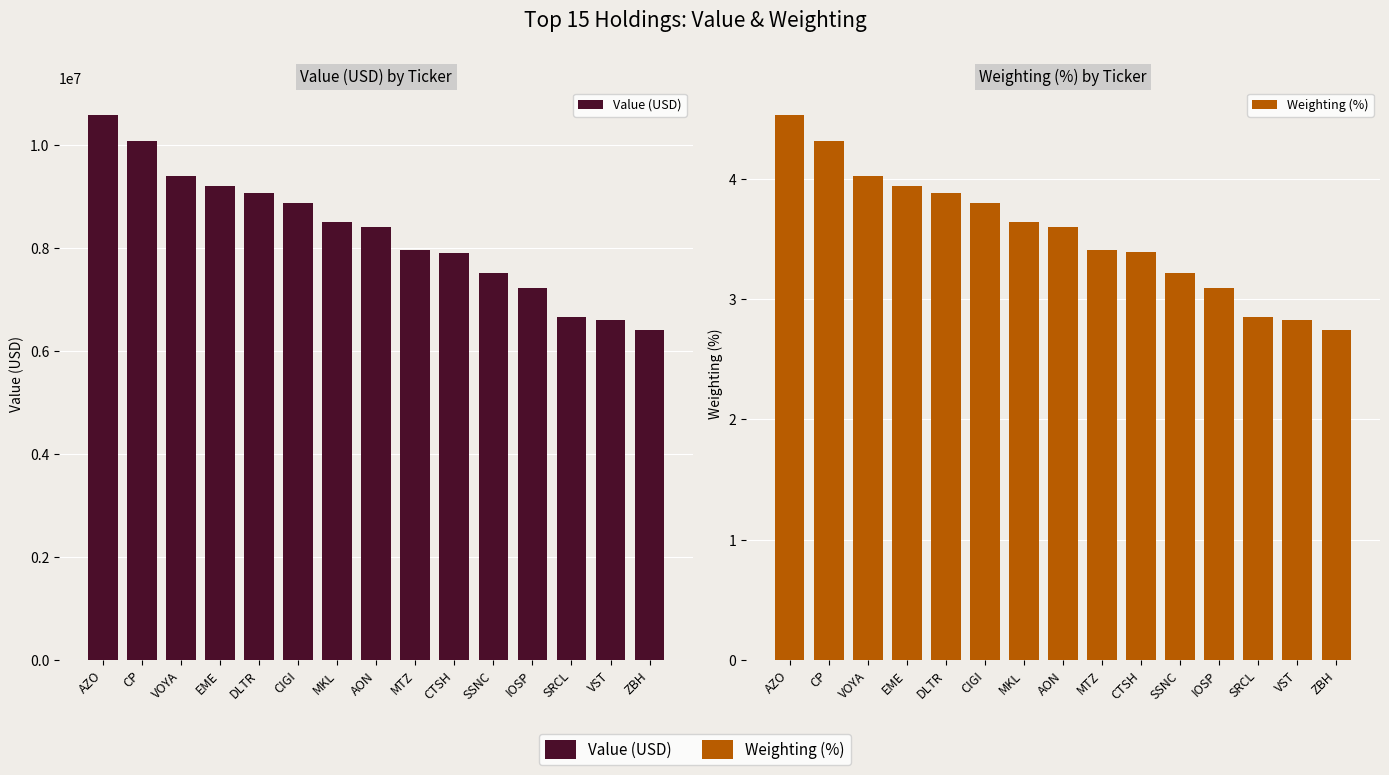

What is the sum of the Weighting (%) values at CIGI and AON?

7.4